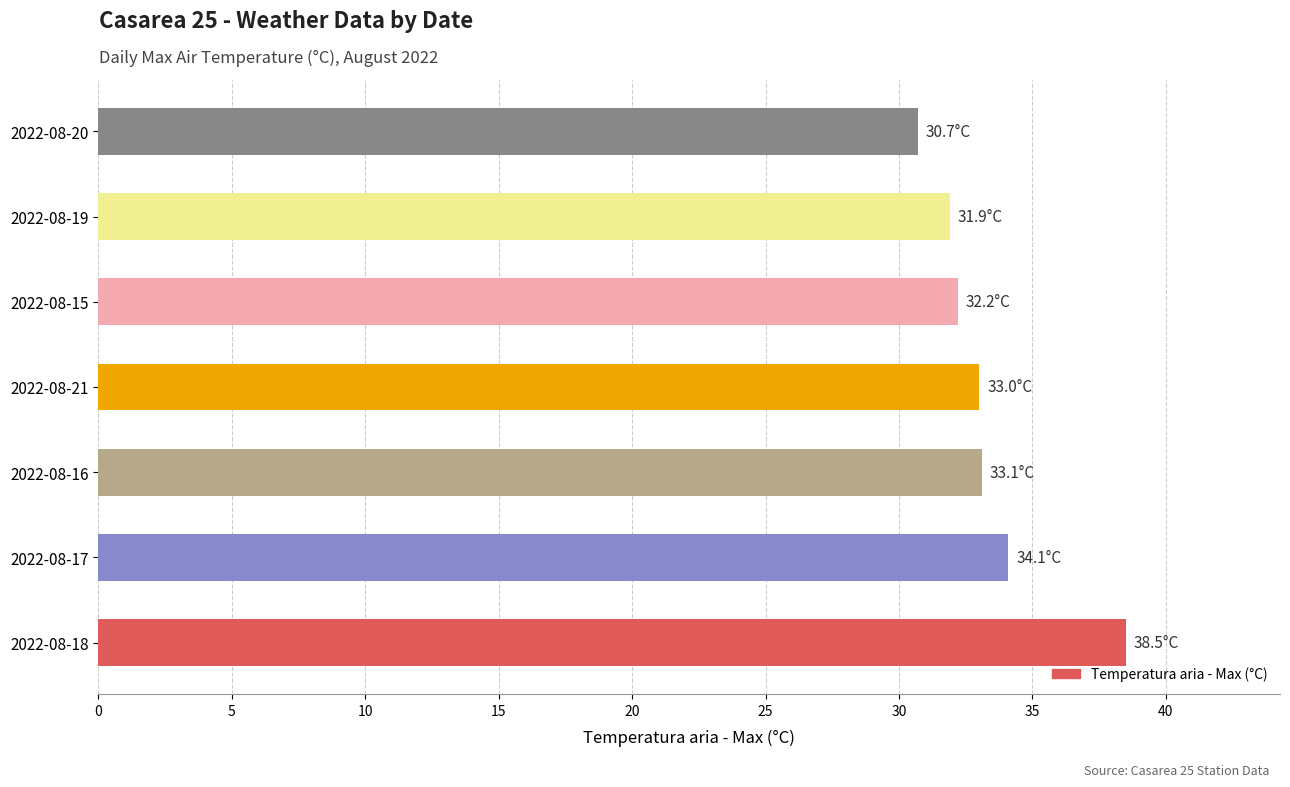

Does the chart contain any negative values?

No